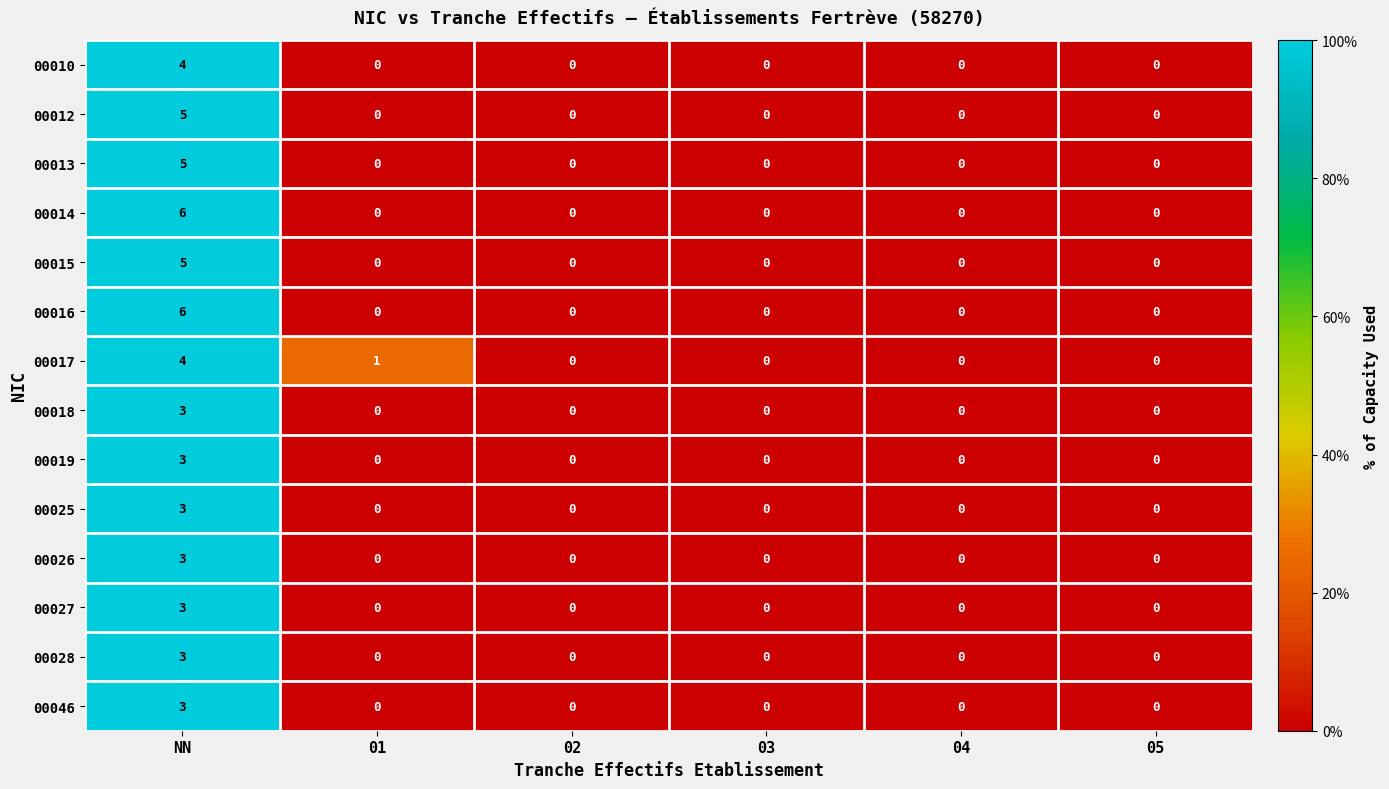

At which category is the sum across all series the highest?

NN